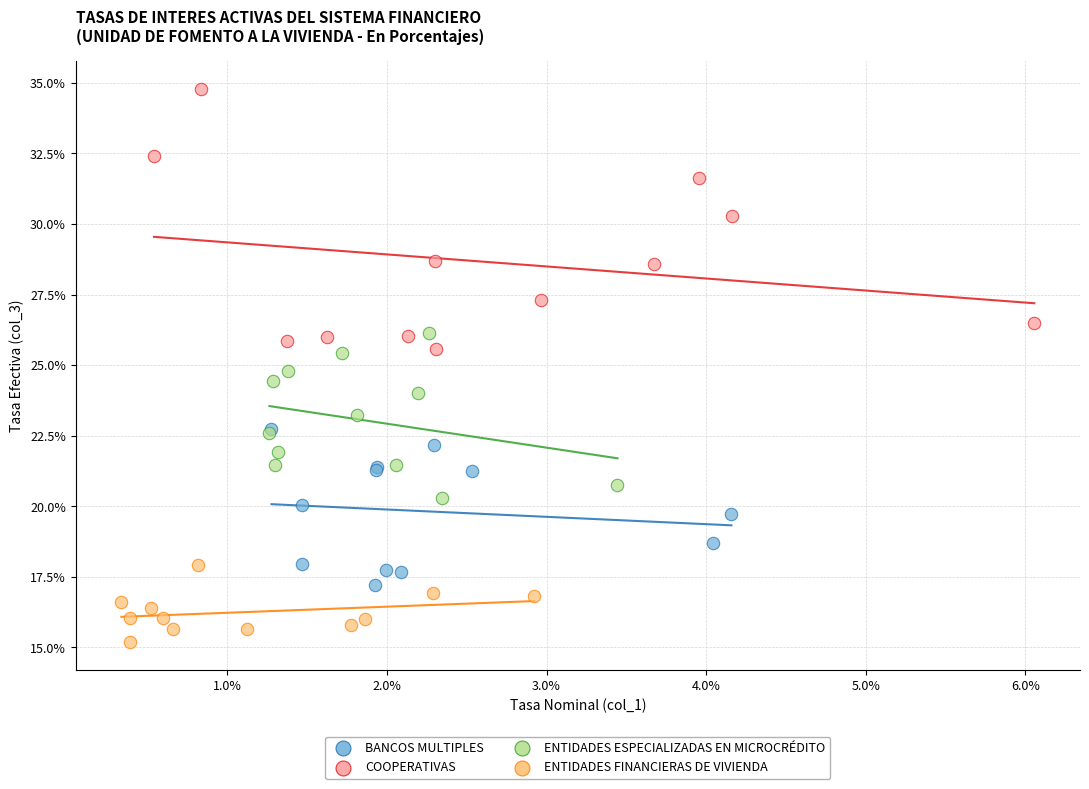

Which series has the largest Y range (max minus min)?

COOPERATIVAS